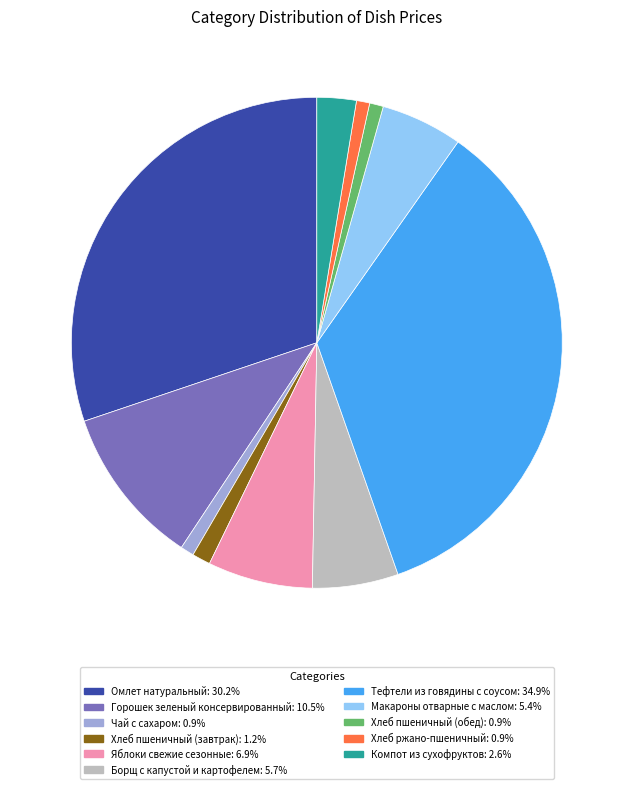

Do Макароны отварные с маслом and Яблоки свежие сезонные together represent more than half of the pie?

No